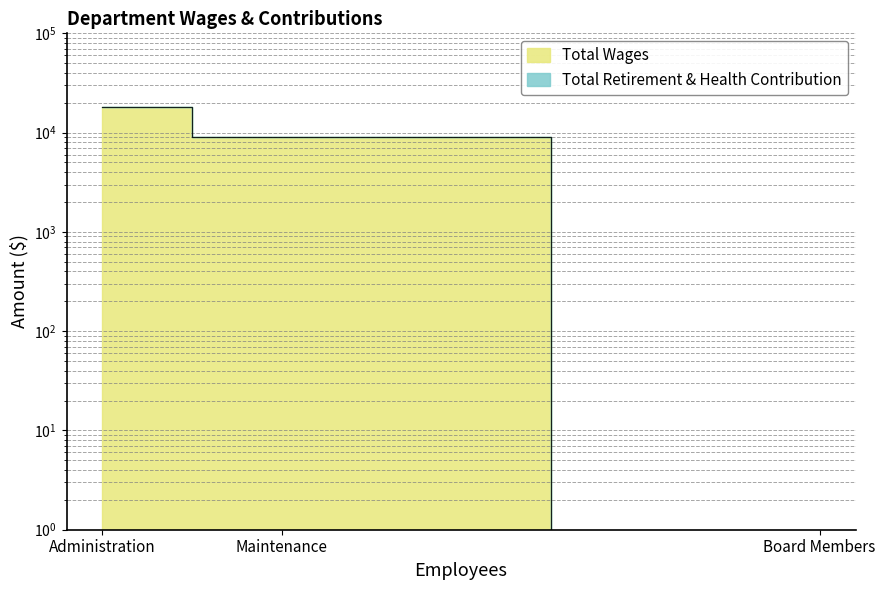

What is the average value?

9021